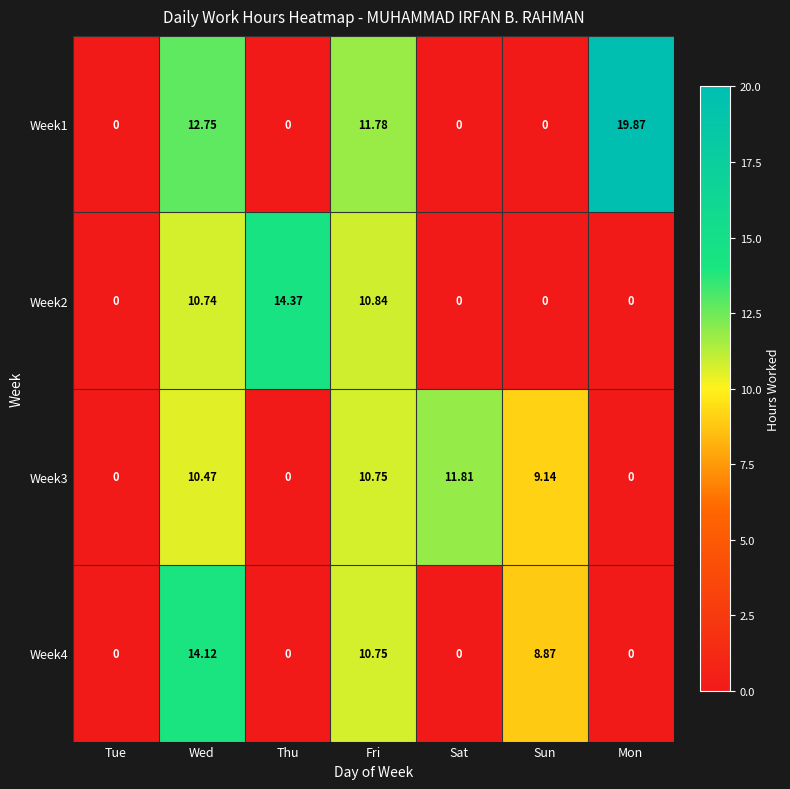

Which series has the largest range (max minus min)?

Week1